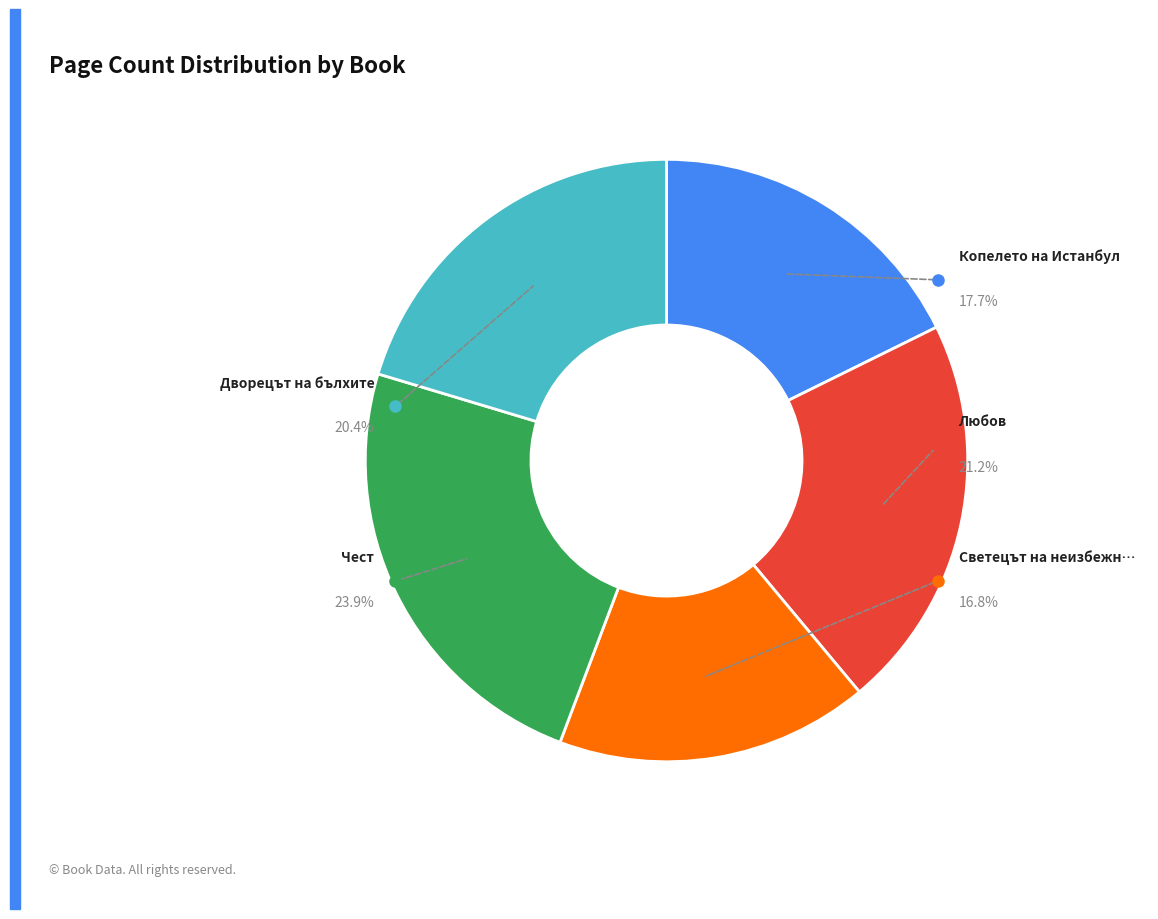

How much of the chart is everything except Светецът на неизбежната лудост?

83.2%